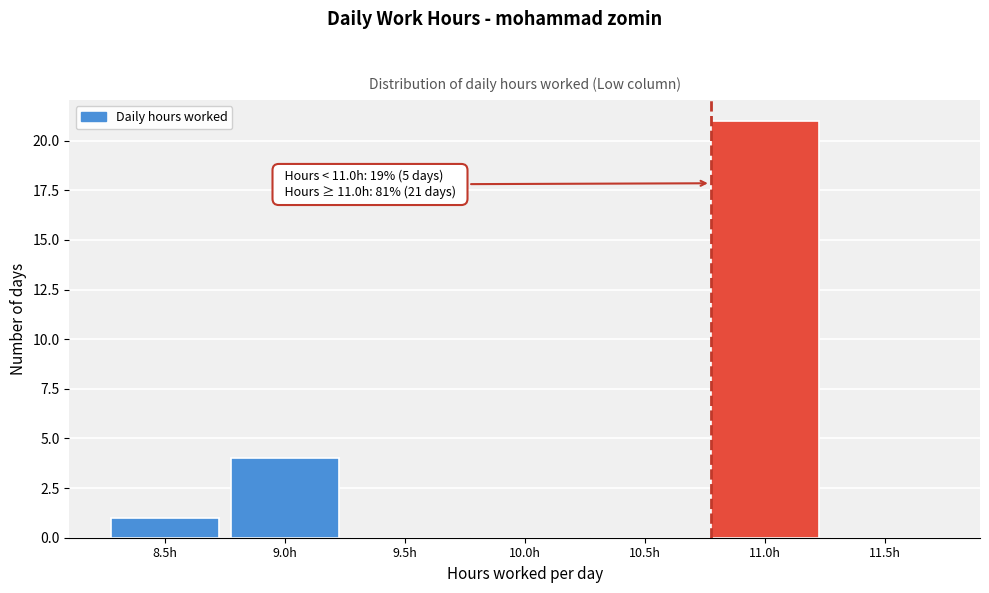

Reading left to right, list all the values displayed in this chart.

8.5h=1	9.0h=4	9.5h=0	10.0h=0	10.5h=0	11.0h=21	11.5h=0